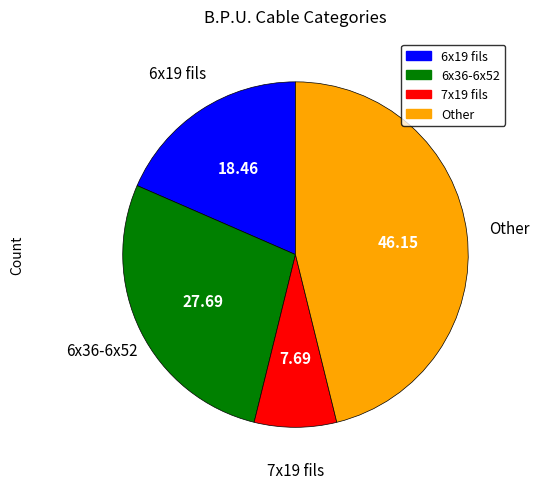

Rank the categories by value from lowest to highest.

7x19 fils, 6x19 fils, 6x36-6x52, Other